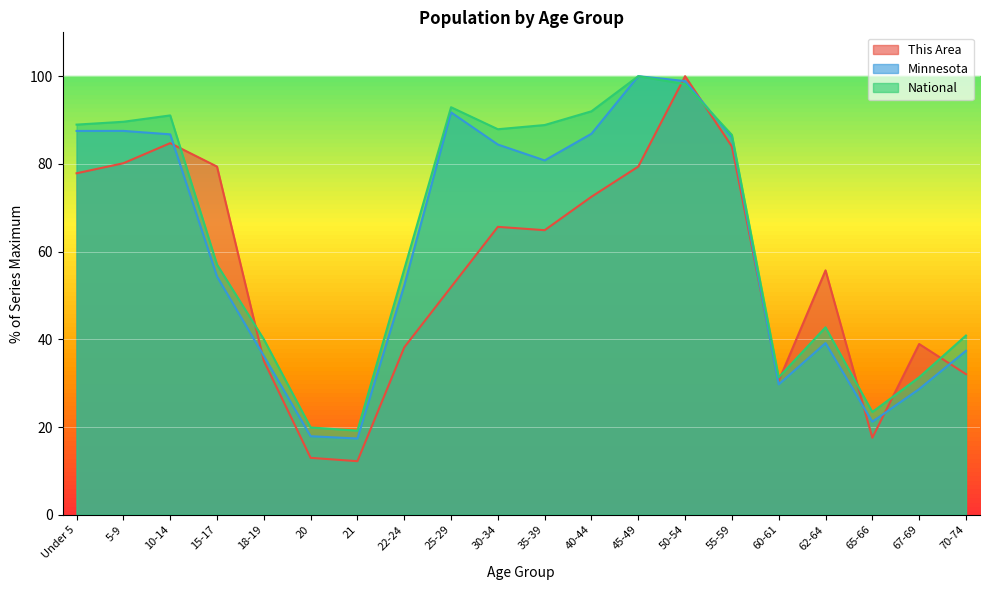

Rank the series at 20 from highest to lowest value.

National, Minnesota, This Area